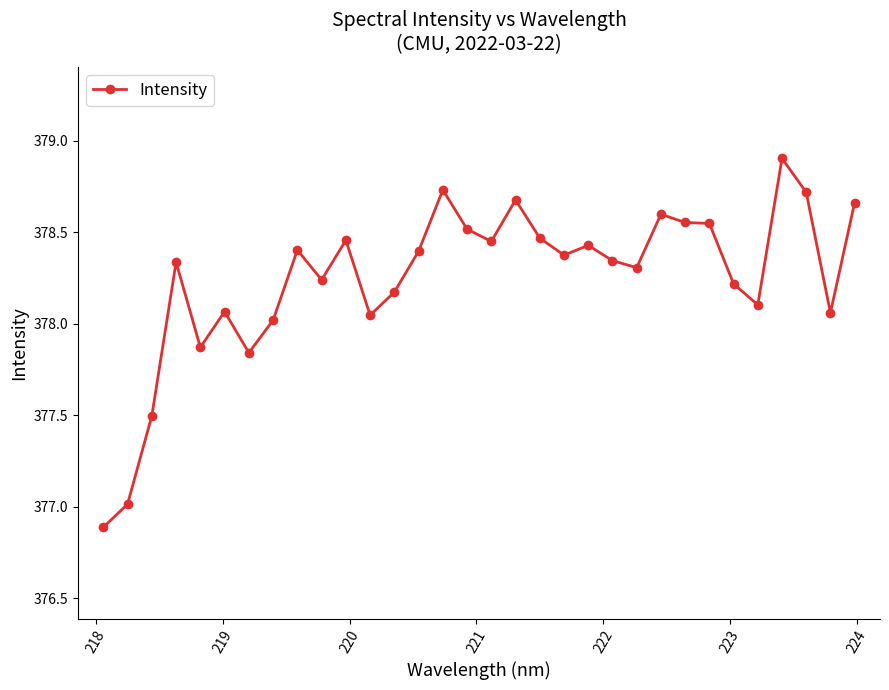

What is the difference between the maximum and second lowest values?

1.9